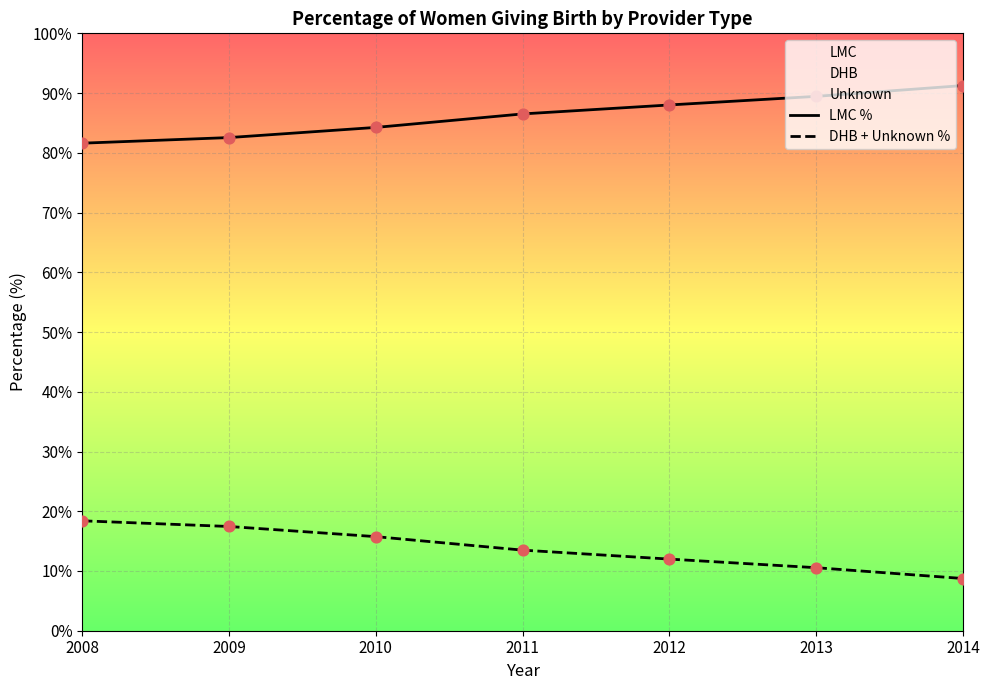

What are all the series names shown in the legend?

LMC %, DHB + Unknown %